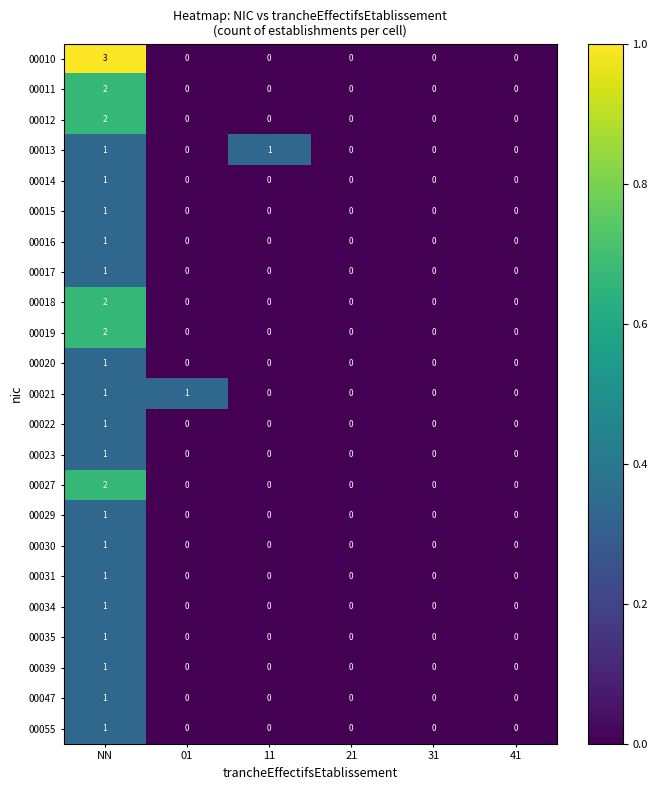

How many 00027 values are between 0 and 1?

5